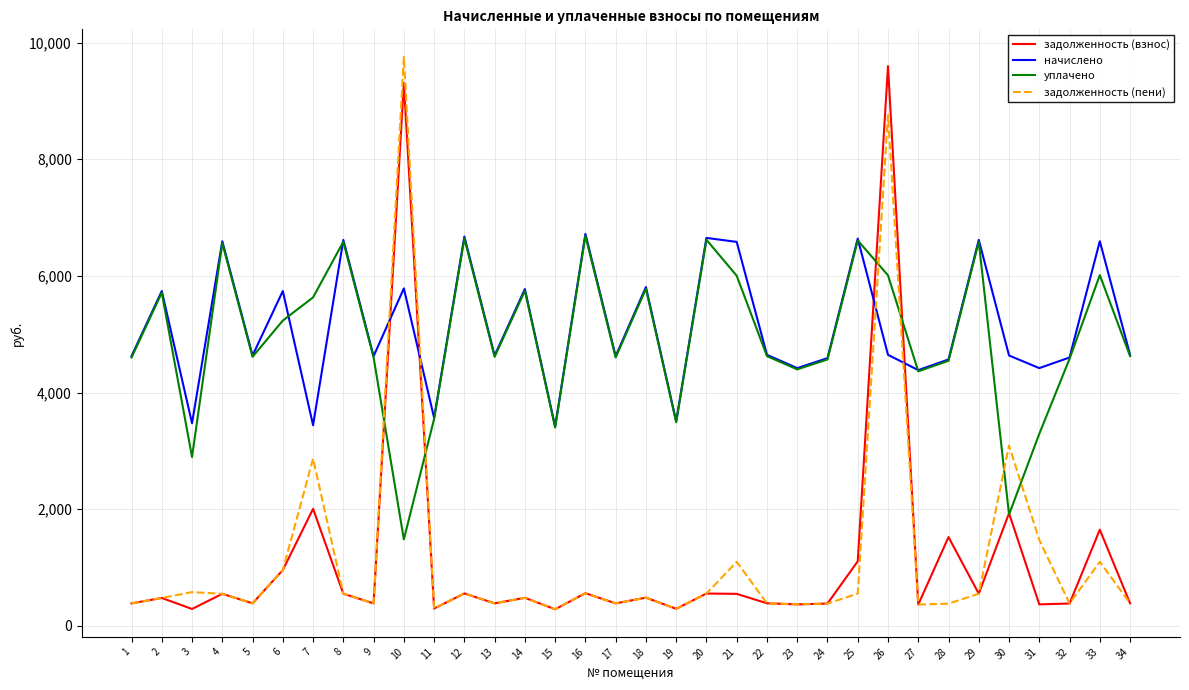

Does the chart display data point markers on the line(s)?

No